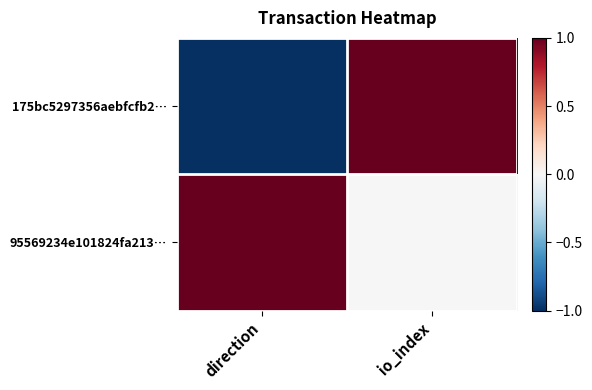

List the series in order of their peak value, lowest first.

175bc5297356aebfcfb2…, 95569234e101824fa213…